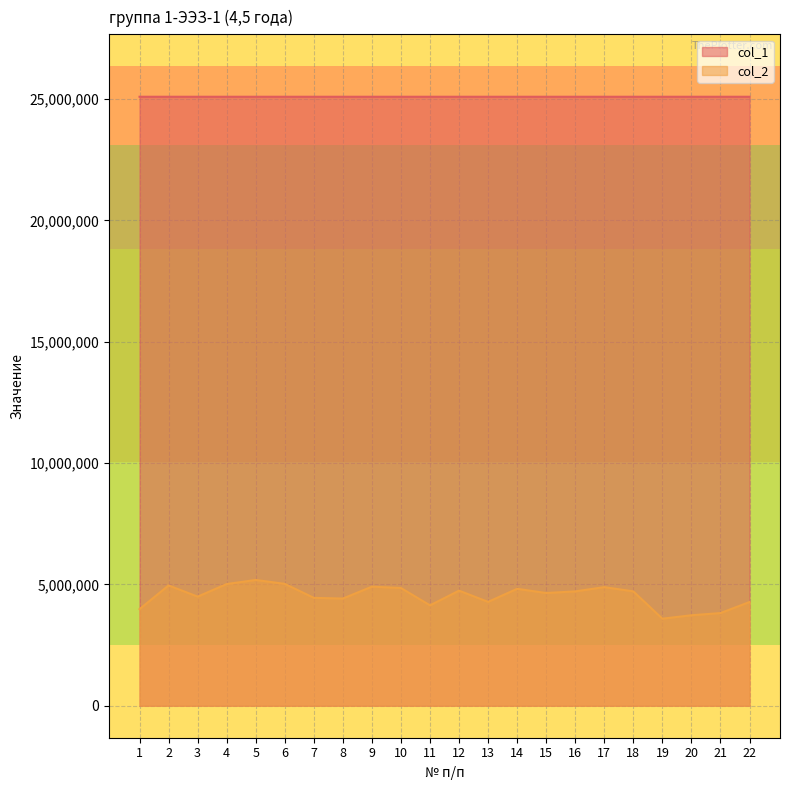

What are all the series names shown in the legend?

col_1, col_2